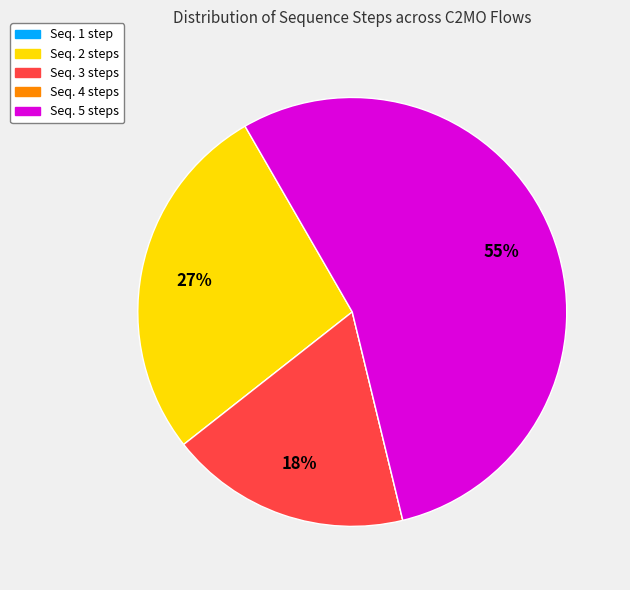

To the nearest percent, what is the difference between the largest and smallest slice percentages?

55%